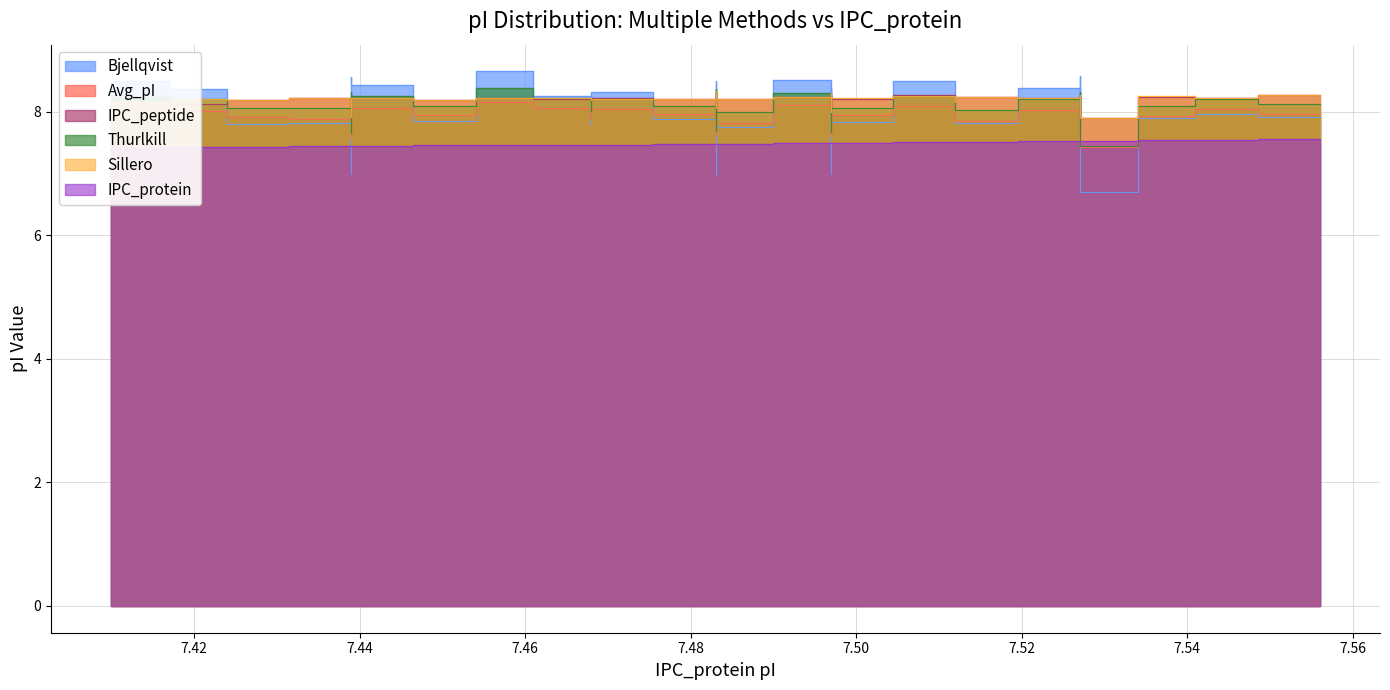

How many lines are shown in the chart?

6